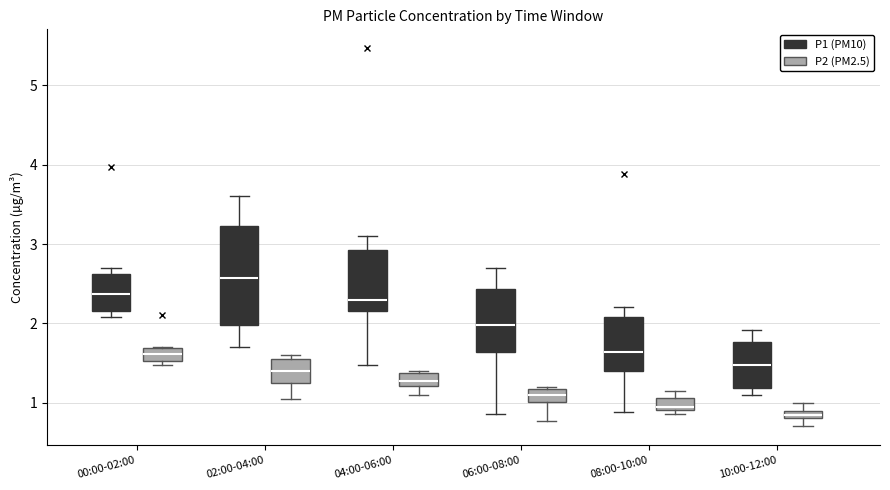

Where does the median line of the box for 10:00-12:00 (P1 (PM10)) sit on the y-axis? The values are not printed on the chart, so give them approximately, as read against the axis.

1.5